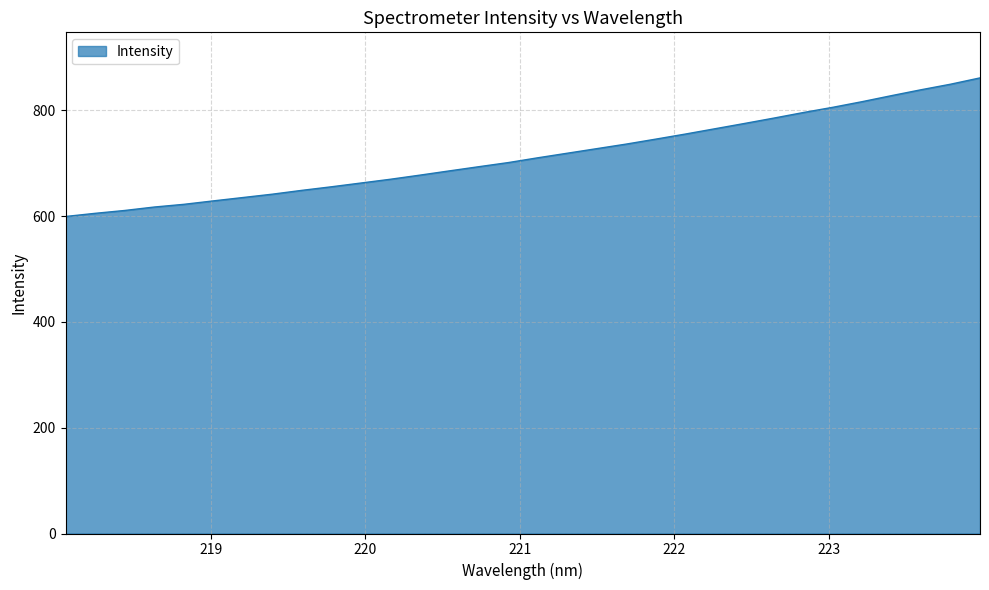

What is the difference between the second highest and minimum values?

250.2